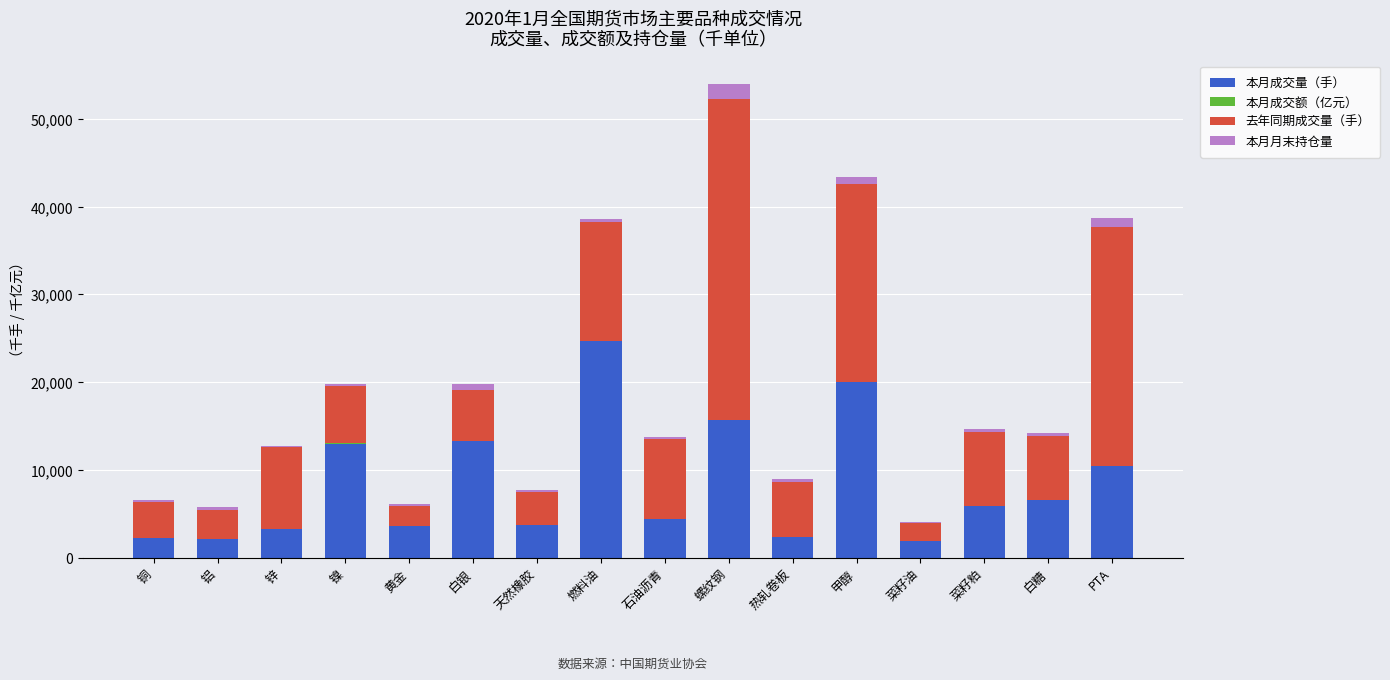

What is the highest value of the 本月成交量（手） series?

24636.4